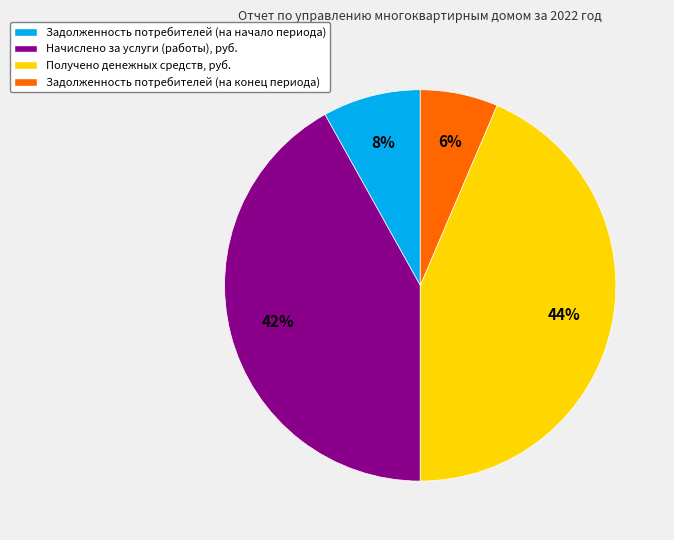

Is it true that Начислено за услуги (работы), руб. is 30% of the pie?

False